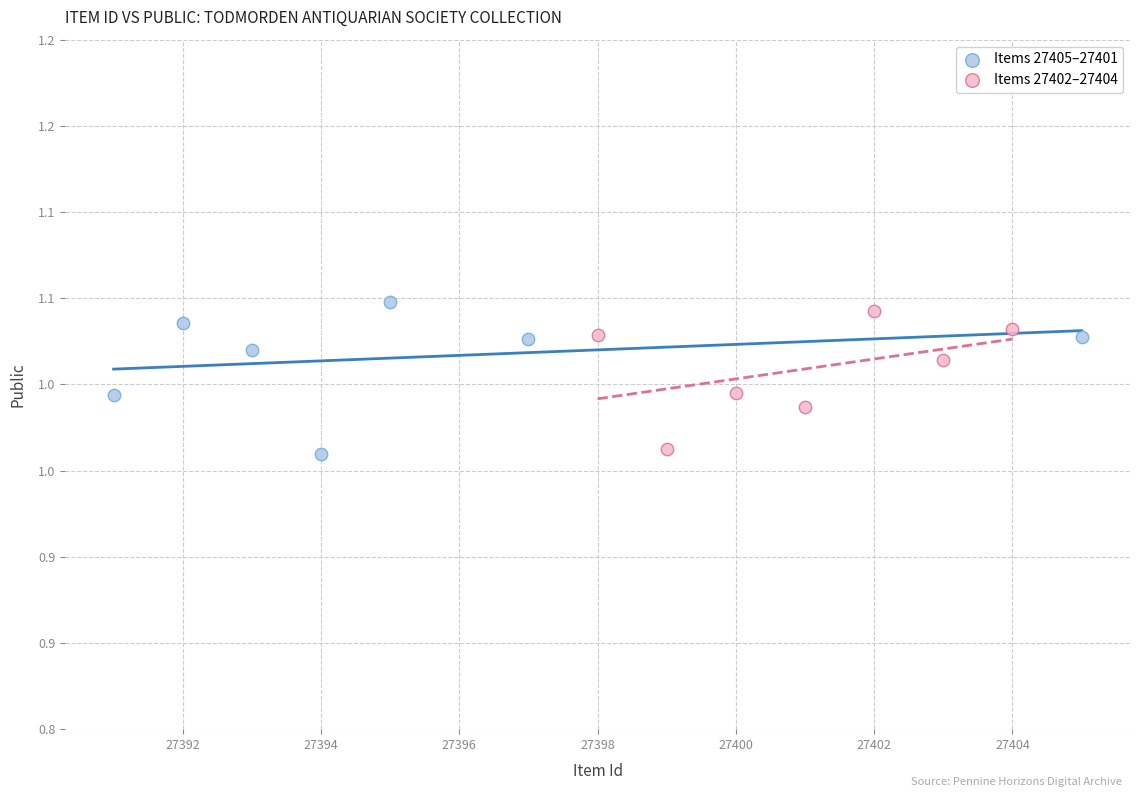

What are all the series names shown in the legend?

Items 27405–27401, Items 27402–27404